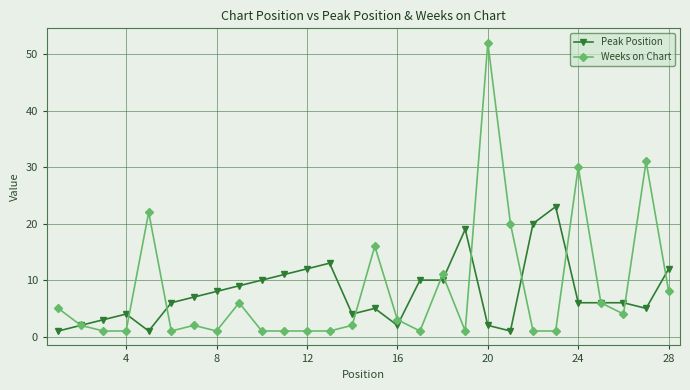

True or false: Peak Position has more than 2 points higher than both neighbors.

True